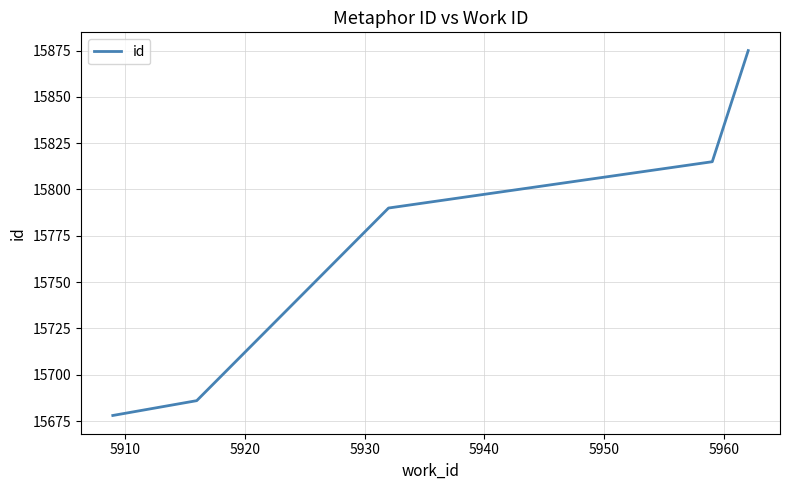

What is the difference between the second highest and second lowest values?

129